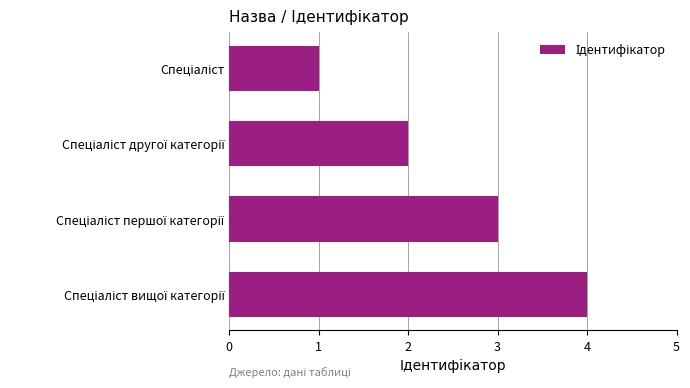

What is the sum of all values?

10